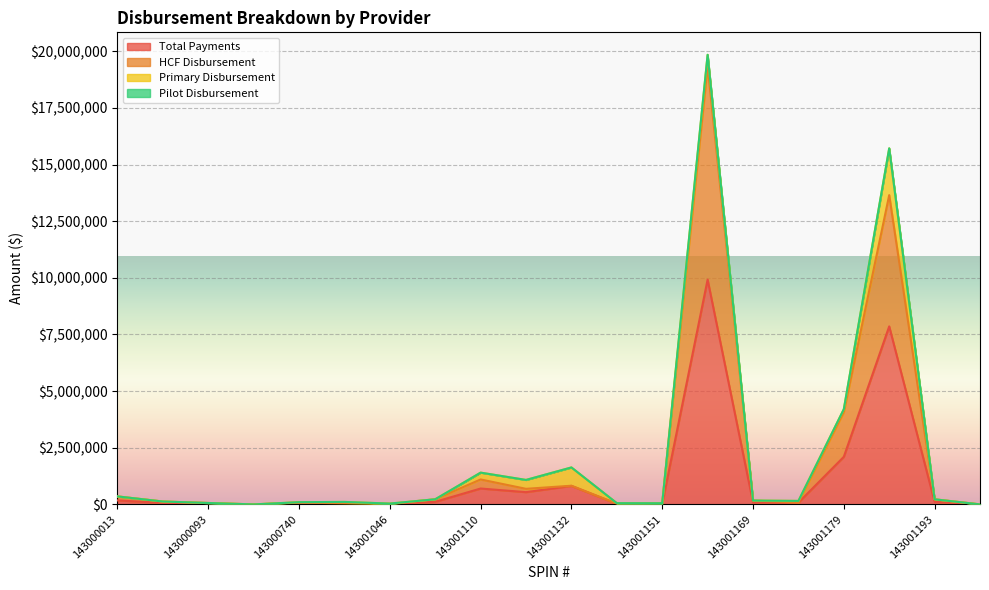

Between 143001046 and 143001157, which is larger?

143001157